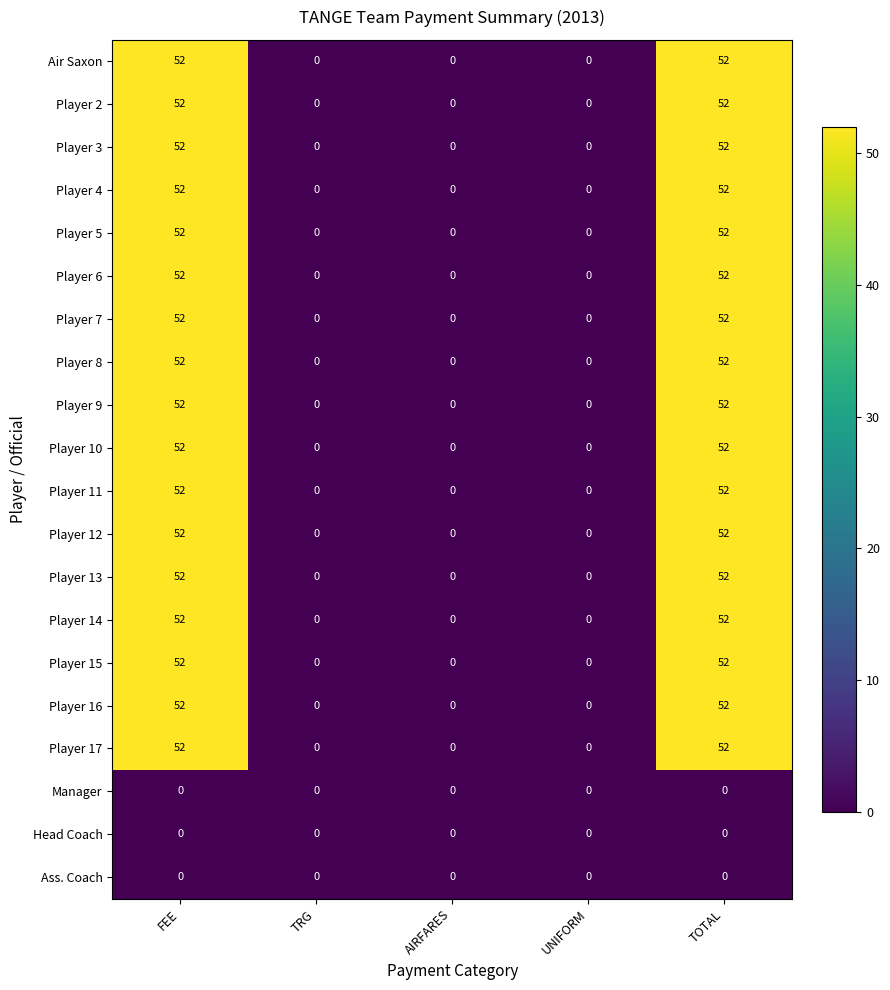

What is the difference between the highest and lowest values at FEE?

52